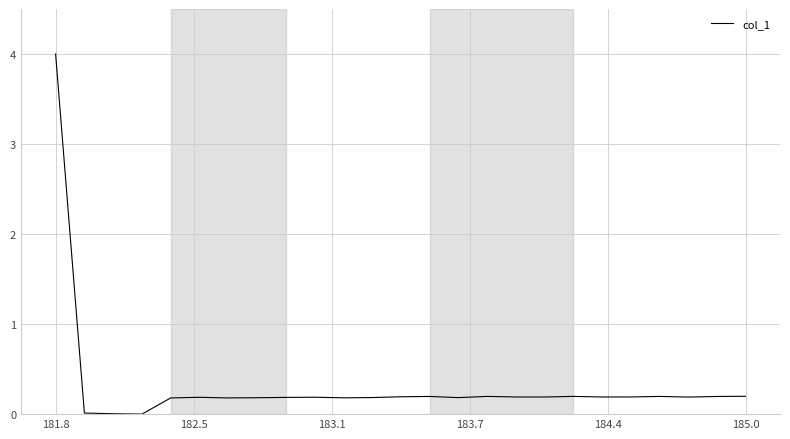

What is the difference between the maximum and minimum values?

4.0